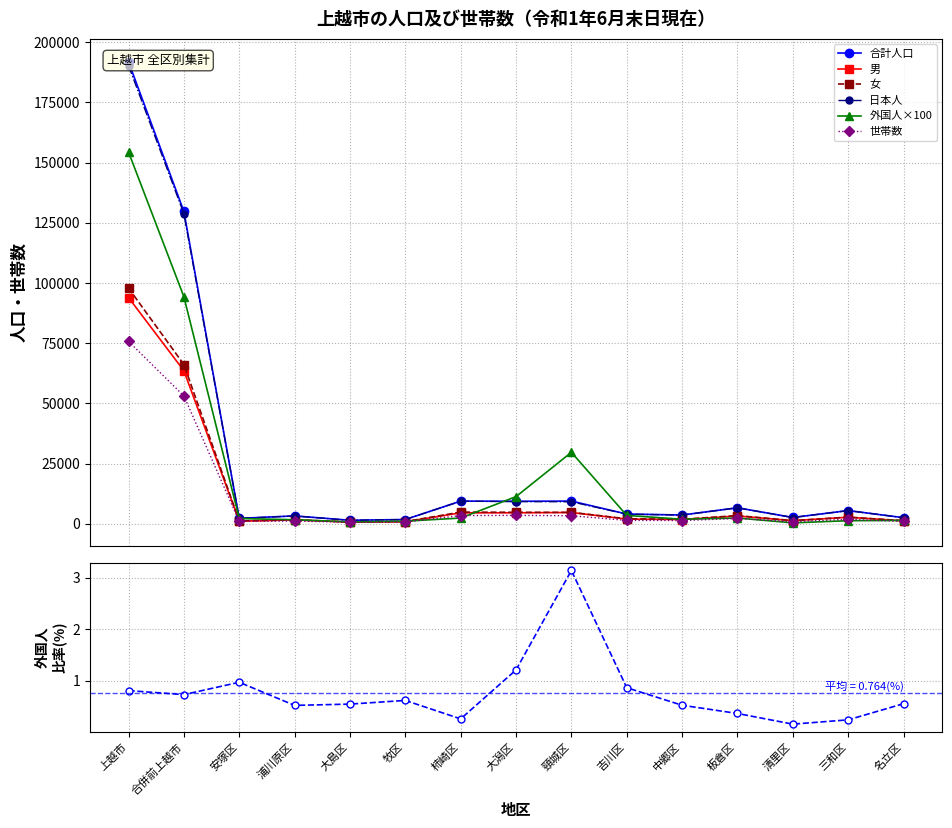

In 世帯数, how many points are lower than both neighbors (excluding endpoints)?

4